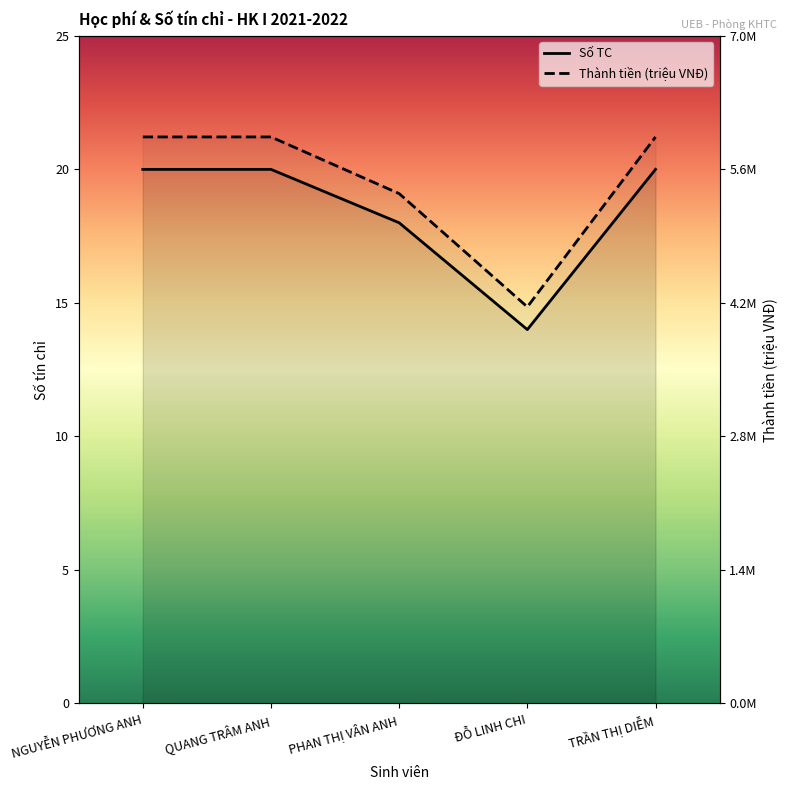

What is the difference between the maximum and minimum values in the Số TC series?

6.0